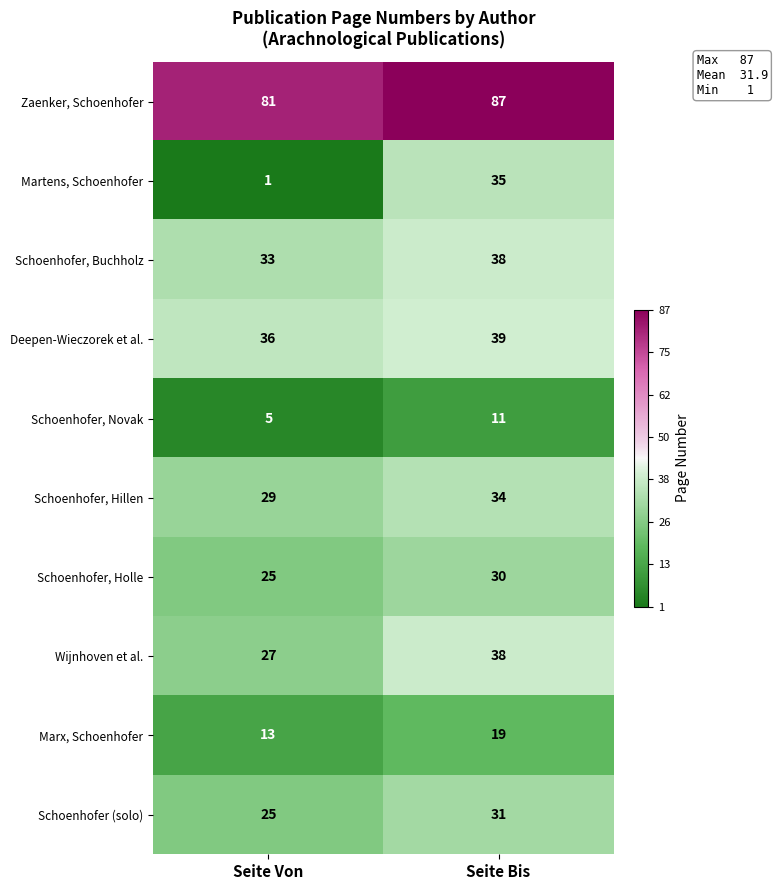

Which series has the largest total across all categories?

Zaenker, Schoenhofer